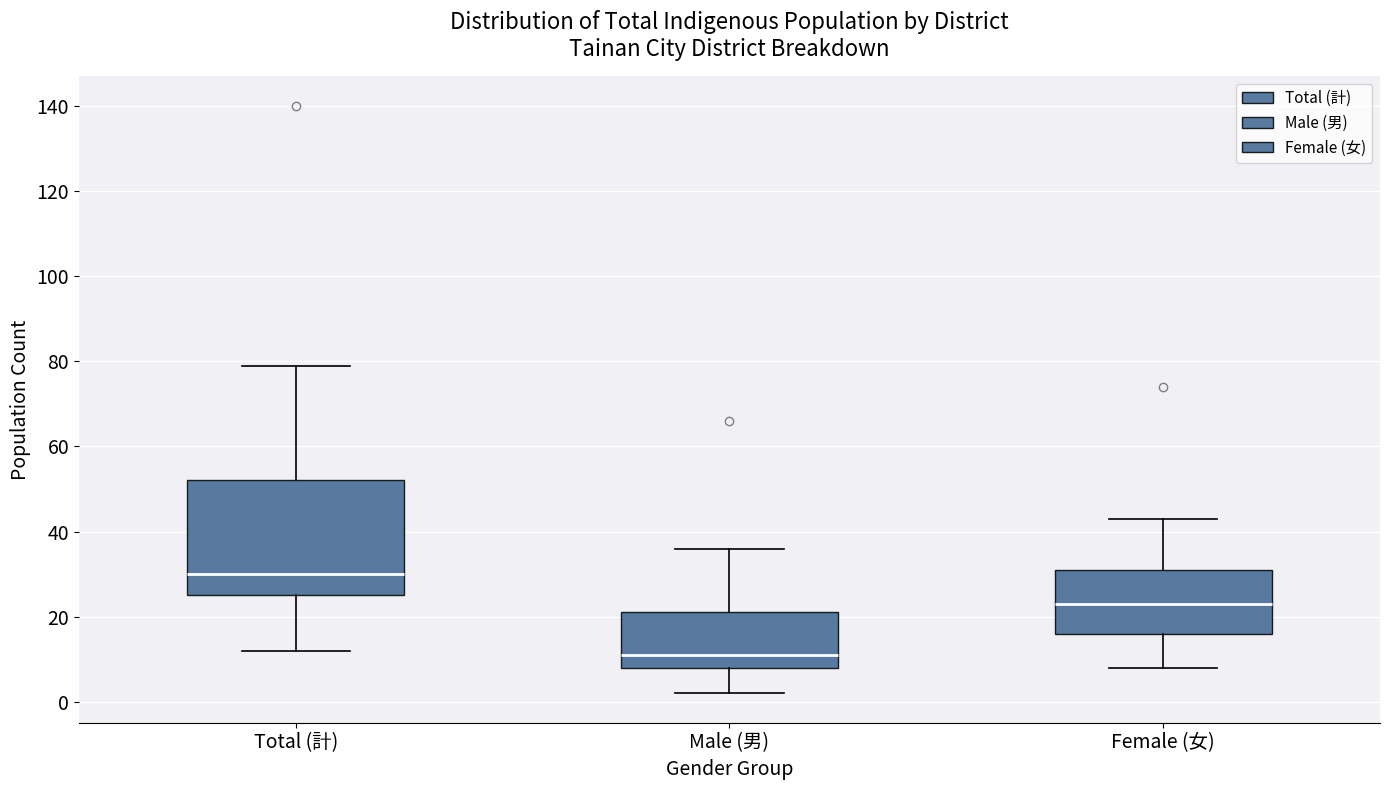

Where is the lower edge of the box for Male (男) on the y-axis? The values are not printed on the chart, so give them approximately, as read against the axis.

8